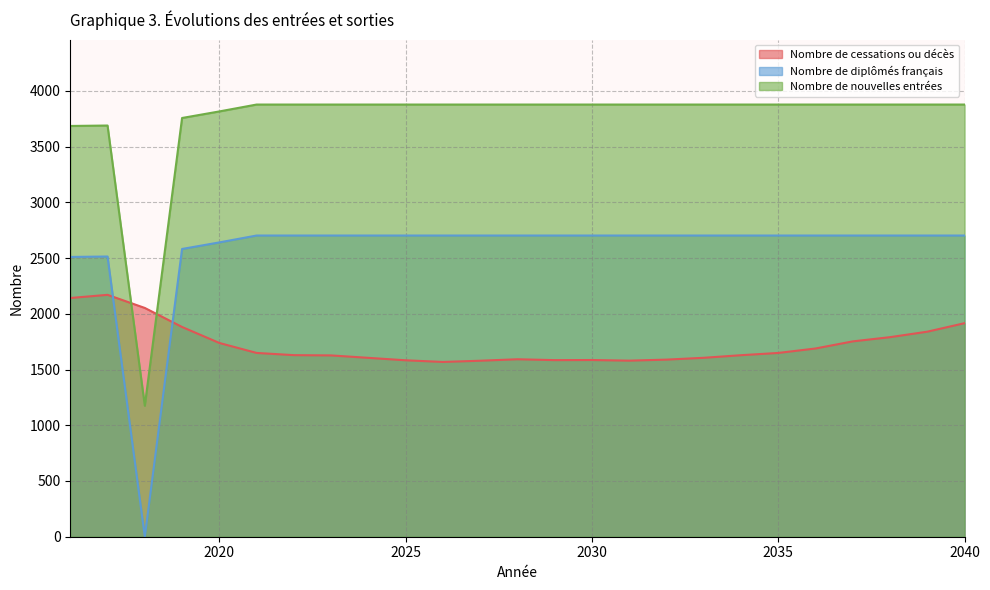

Which series has the widest spread of values?

Nombre de diplômés français